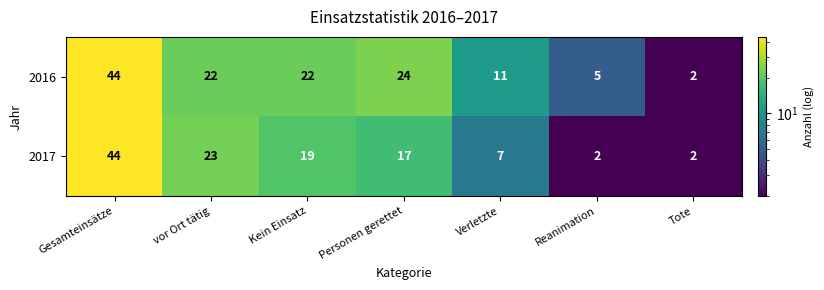

Is it true that 2017 equals 3 at Reanimation?

False